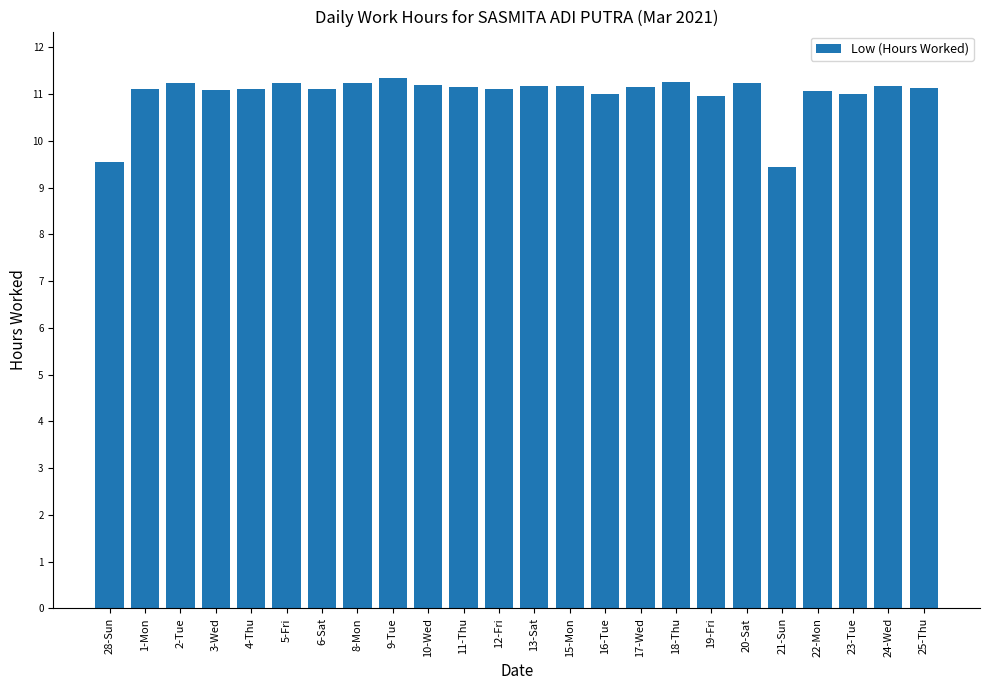

What is the difference between the values at 9-Tue and 28-Sun?

1.8